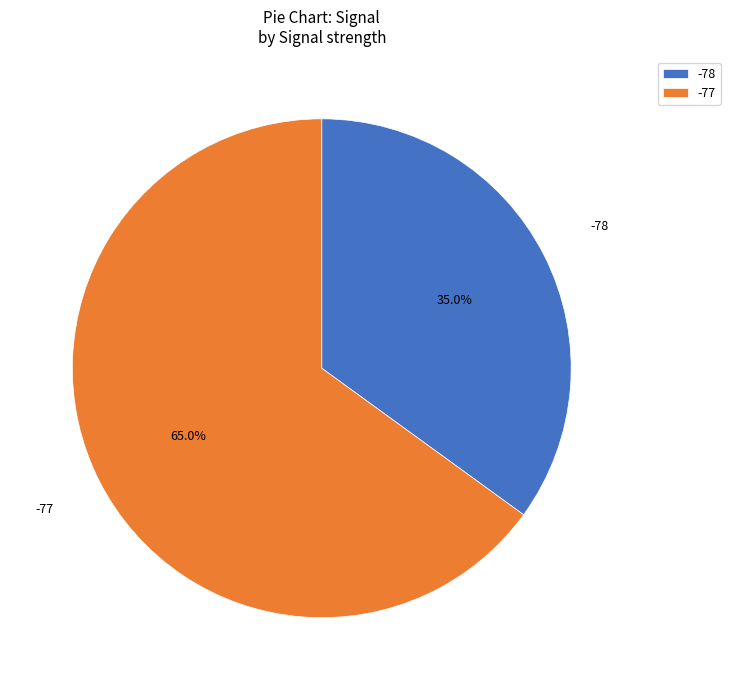

What is the ratio of the value at -77 to the value at -78?

1.9